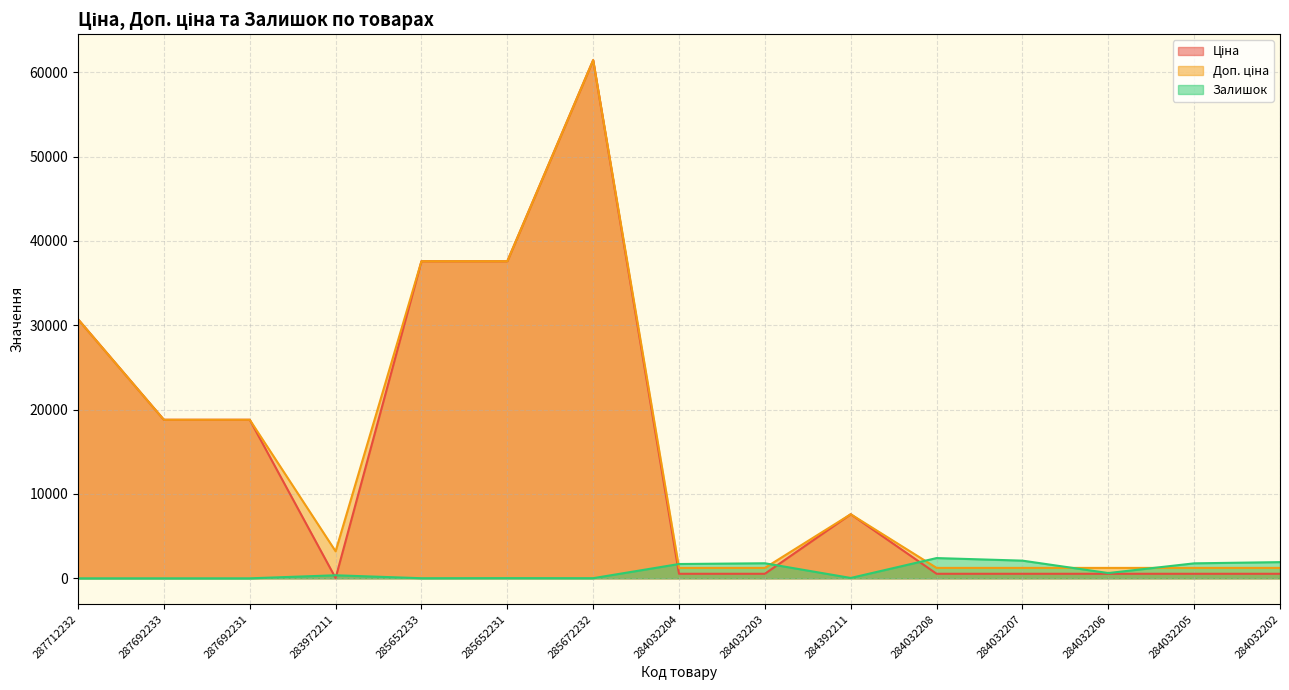

Which series has the largest total across all categories?

Доп. ціна